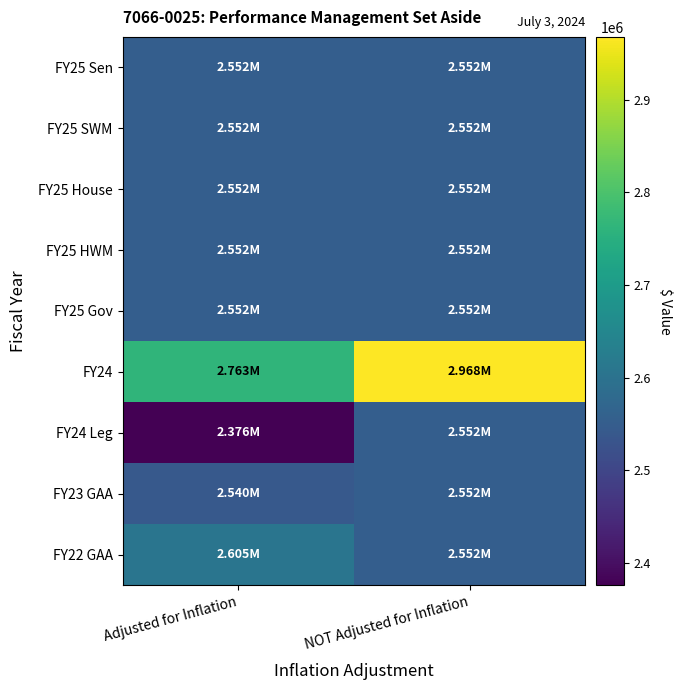

Which has a higher value, NOT Adjusted for Inflation or Adjusted for Inflation?

NOT Adjusted for Inflation